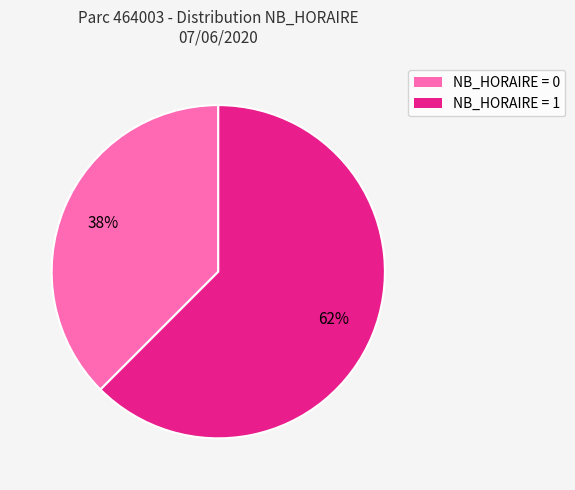

Which slice is the smallest?

NB_HORAIRE = 0